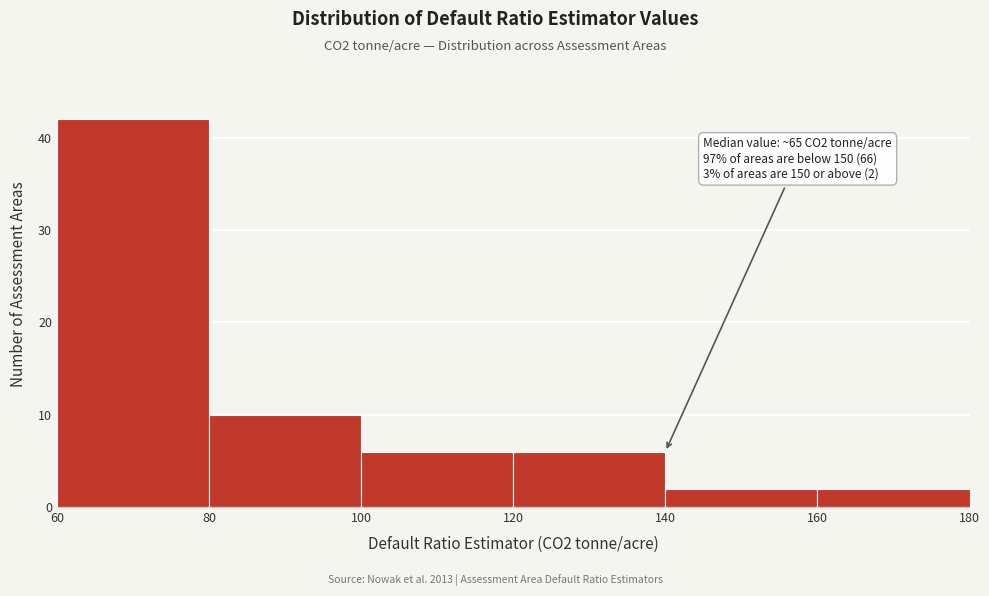

Which range on the x-axis has the tallest bar?

60 to 80